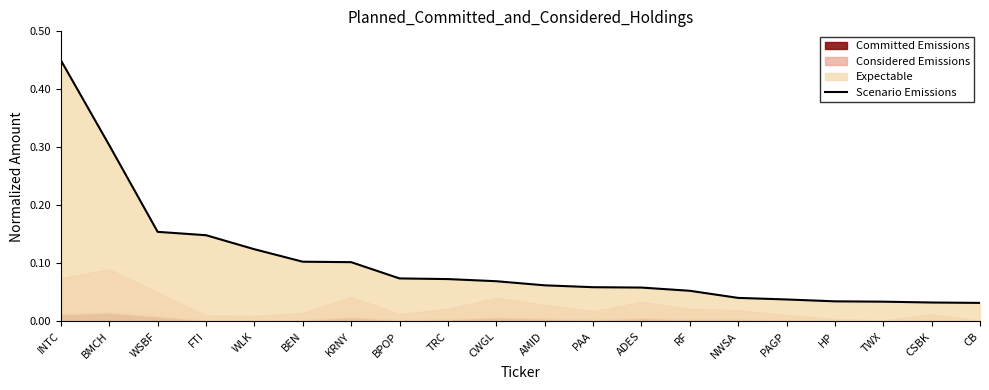

True or false: there are more than 2 points higher than both neighbors.

False